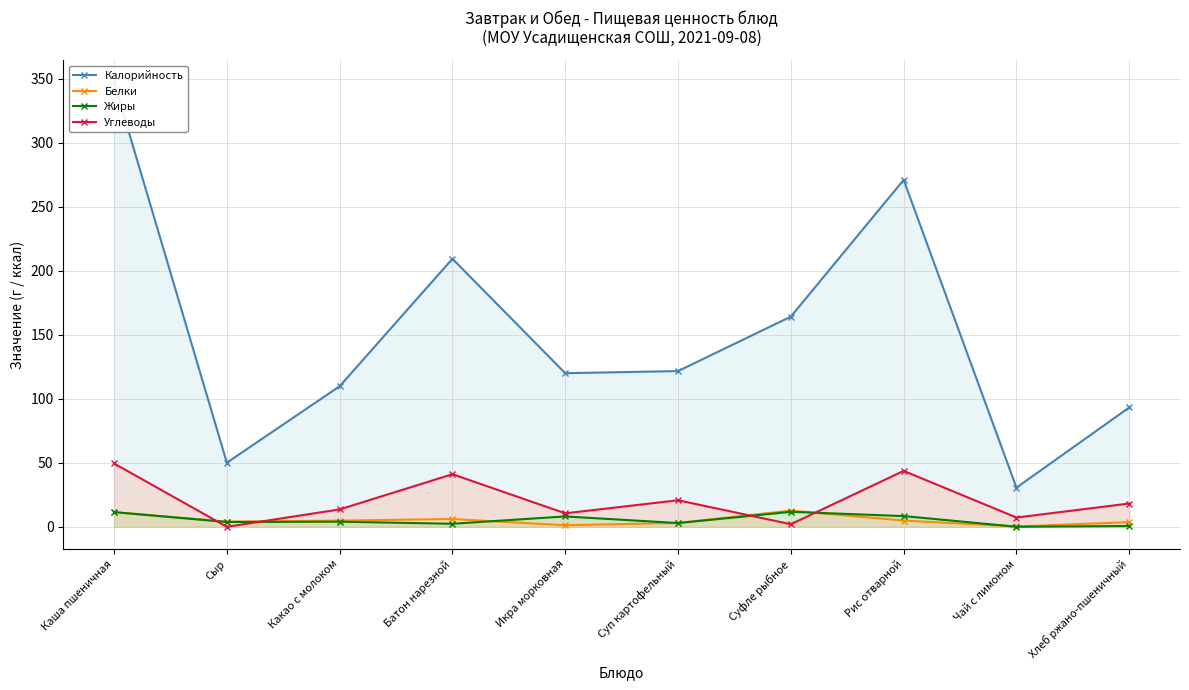

How many values in the Калорийность series are below 121?

5